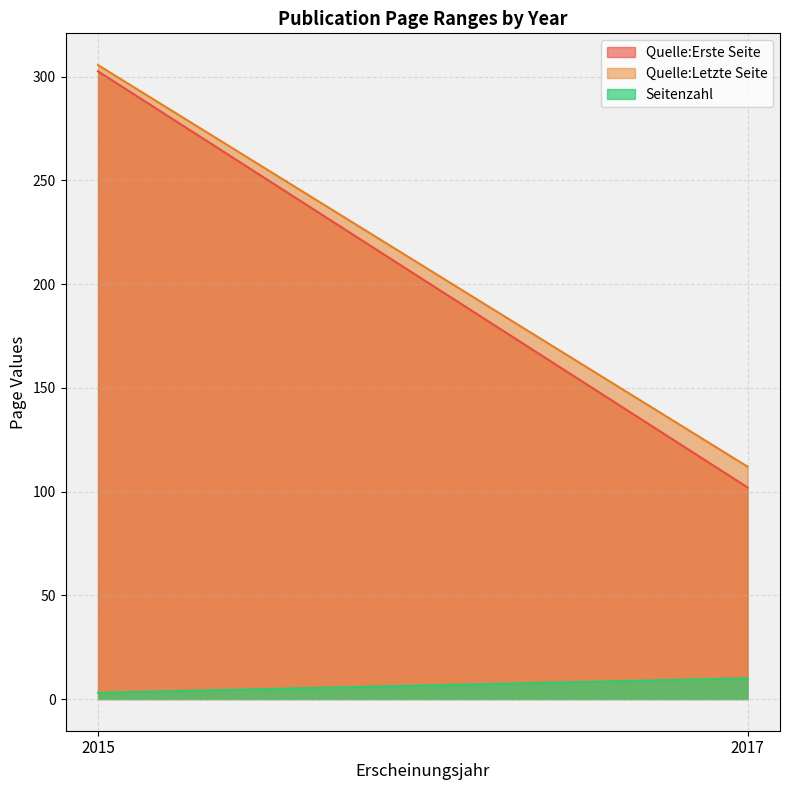

What is the average value of the Quelle:Letzte Seite series?

208.8